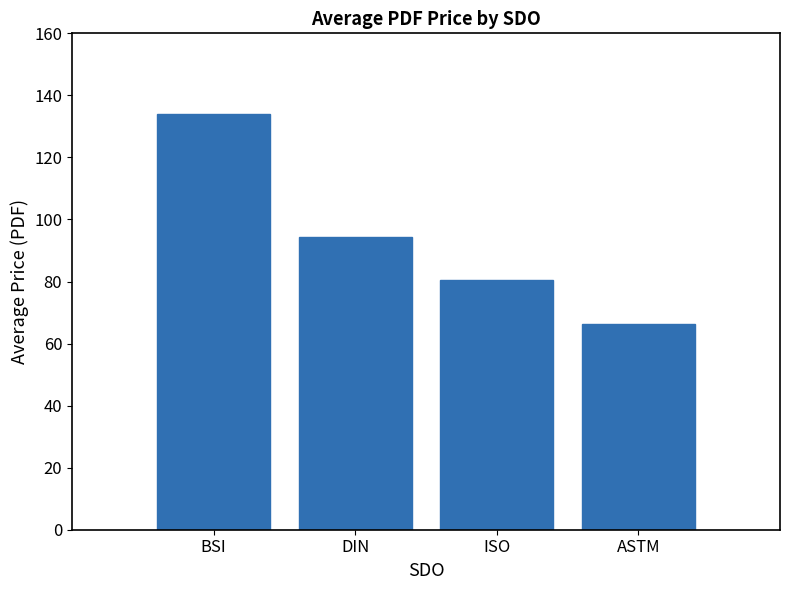

What is the change in value from BSI to ISO?

-53.4